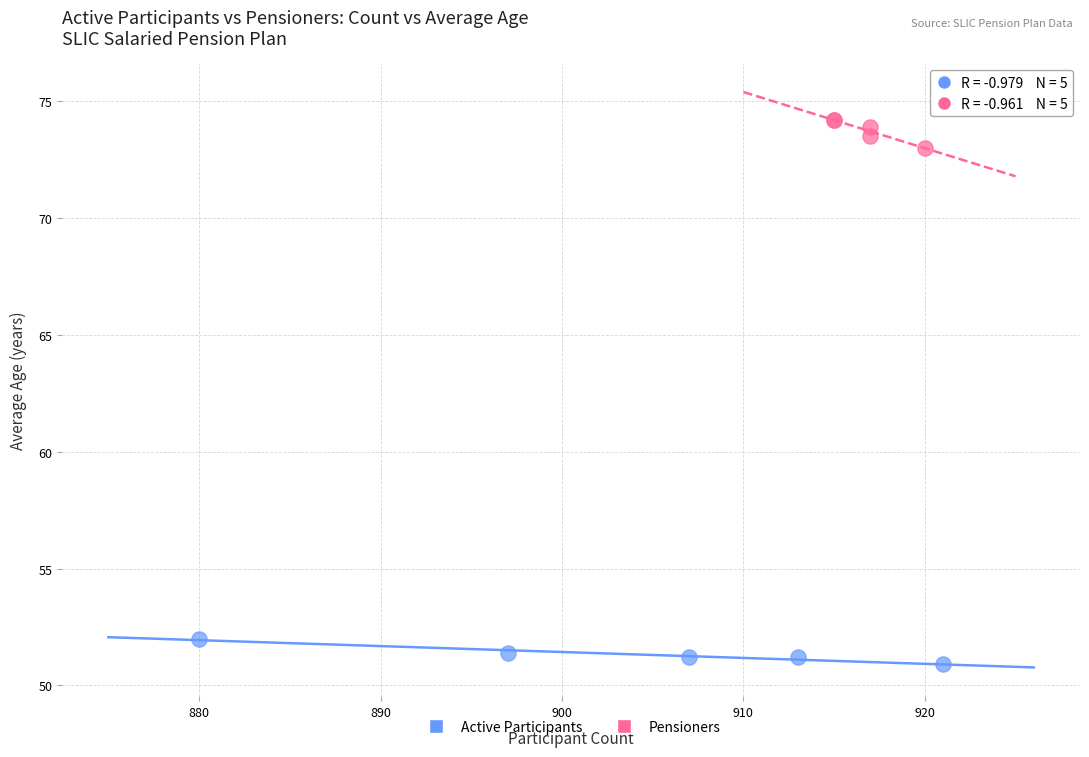

Which series reaches the minimum Y coordinate?

Active Participants